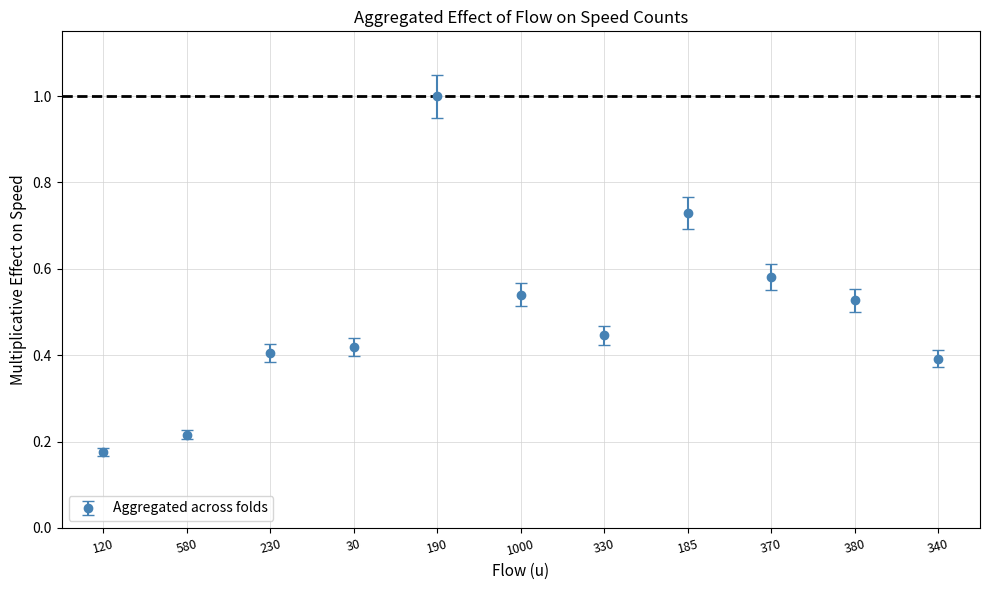

Which has a higher value, 330 or 30?

330